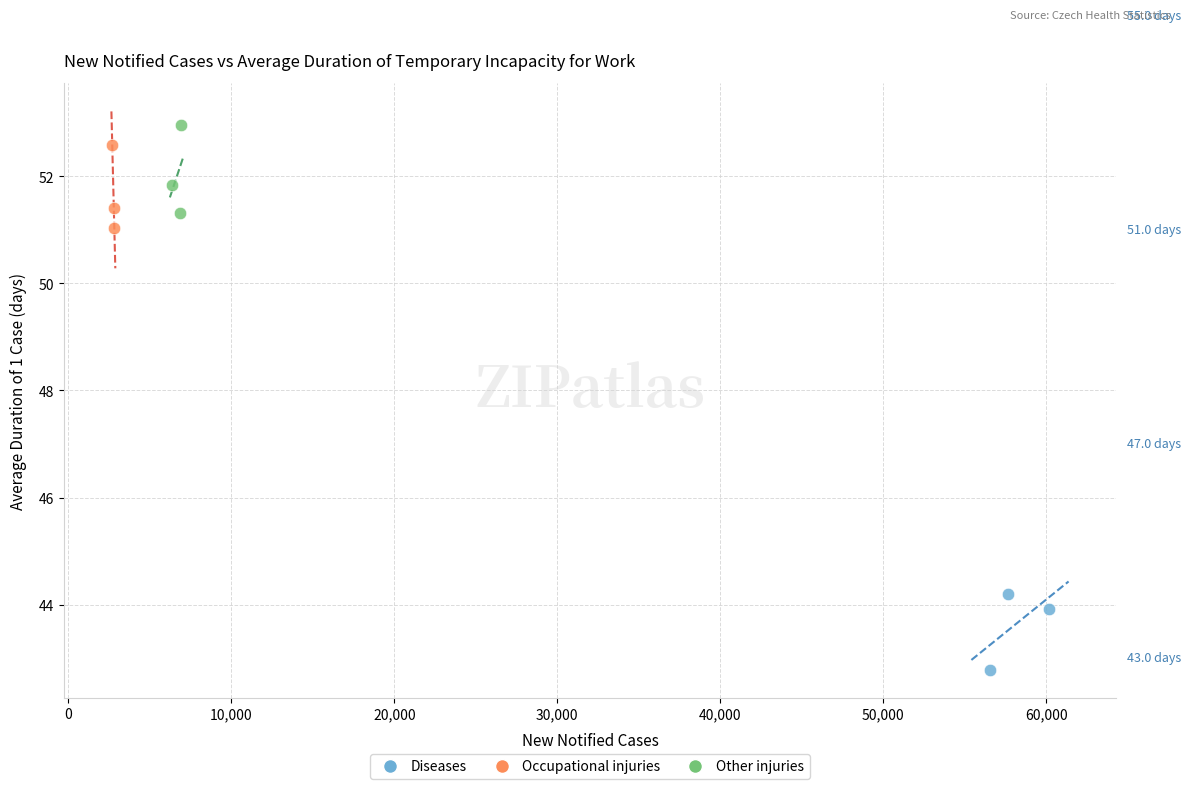

Which series contains the lowest Y value?

Diseases